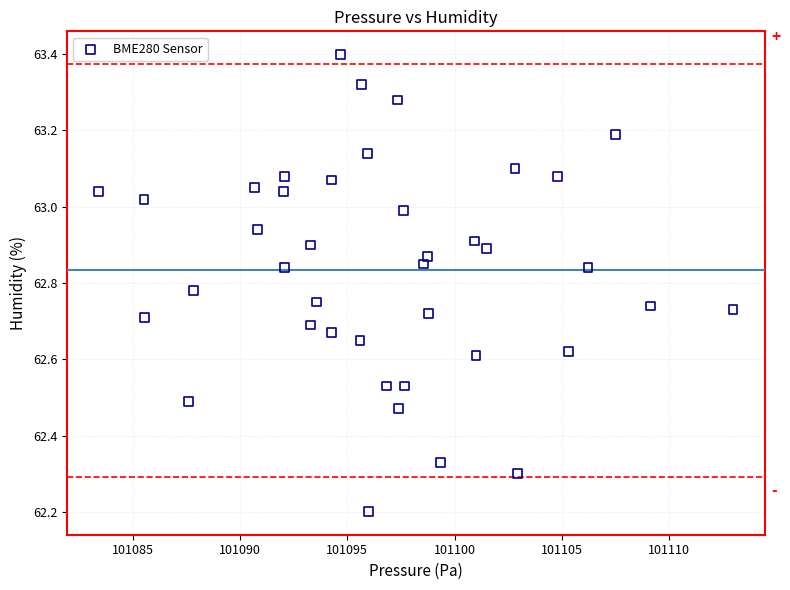

What Y value in the scatter plot is closest to 62?

62.2